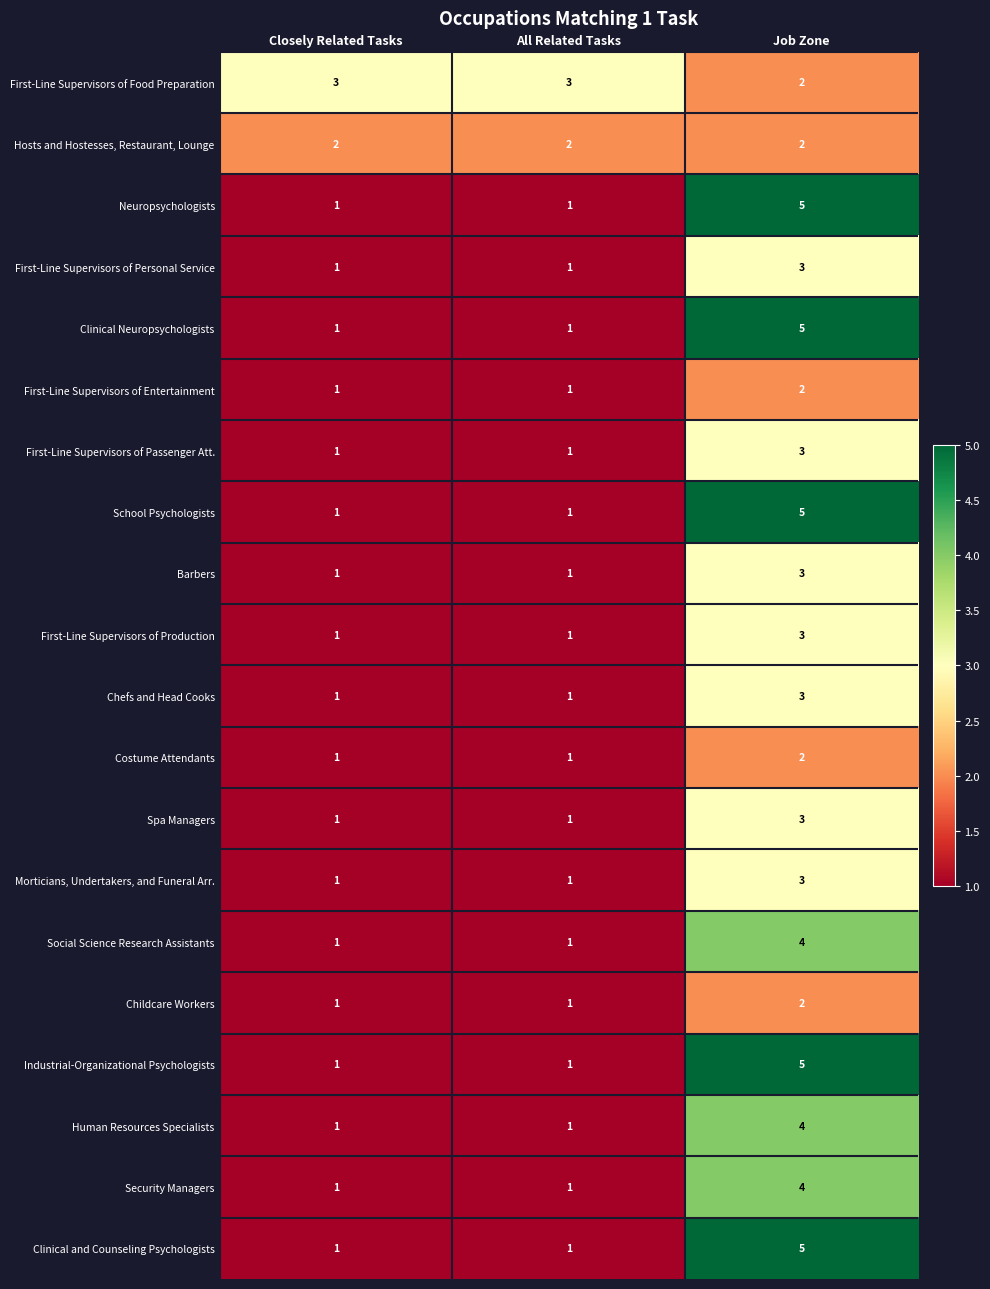

The value of Hosts and Hostesses, Restaurant, Lounge at Job Zone is 2. True or false?

True